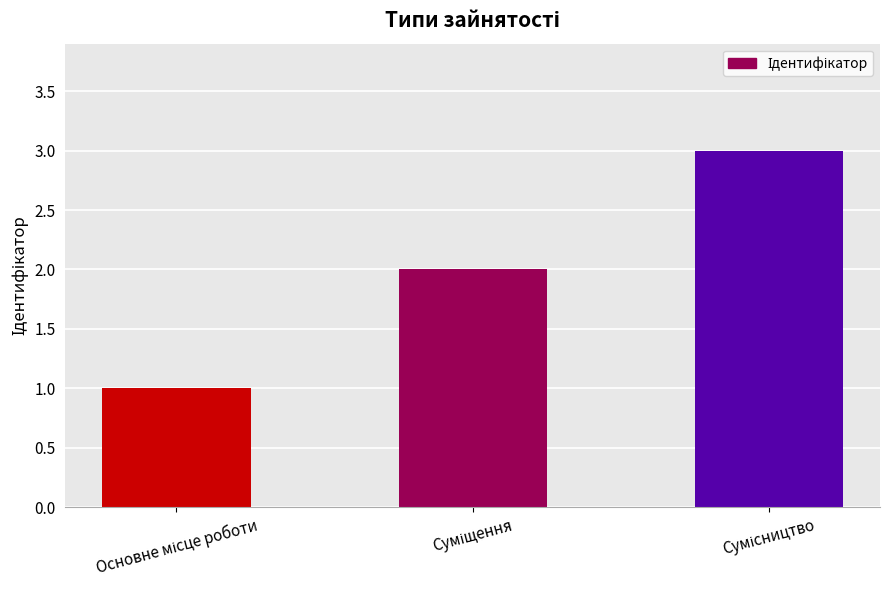

How many data points are less than 2?

1